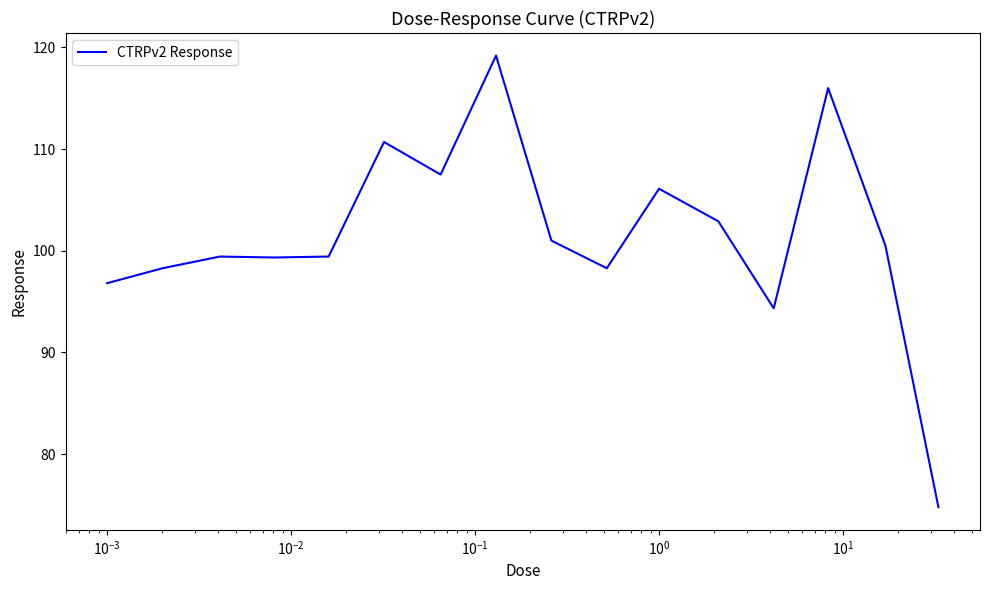

What is the difference between the maximum and minimum values?

44.4